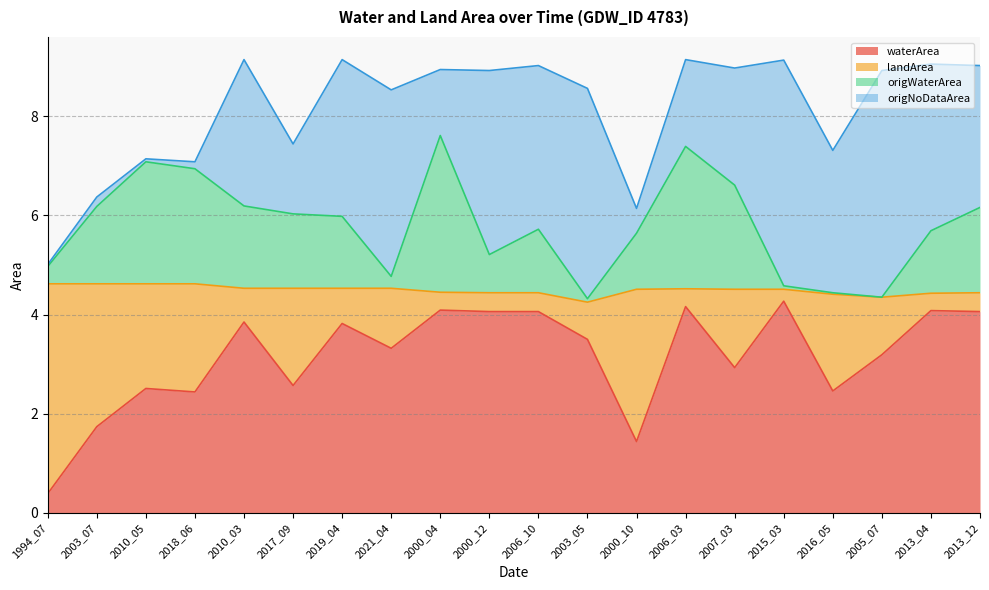

How many data points does each series have?

20